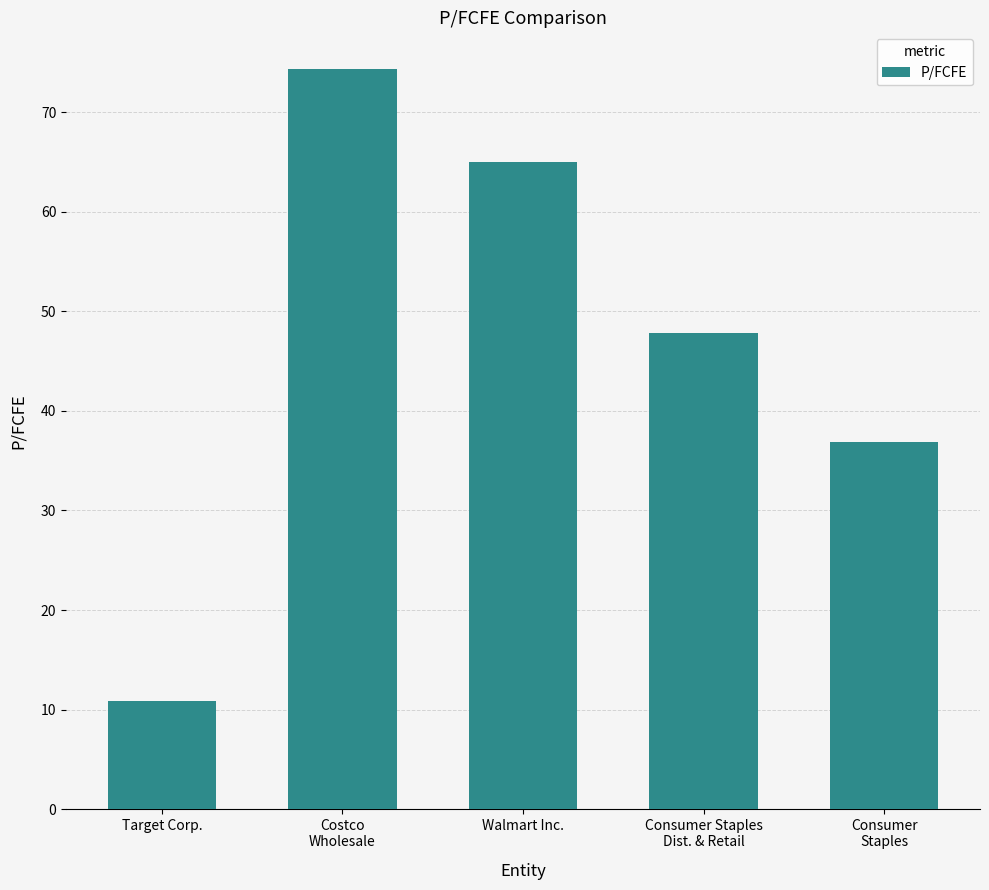

The value at Consumer Staples
Dist. & Retail is 21.4. True or false?

False